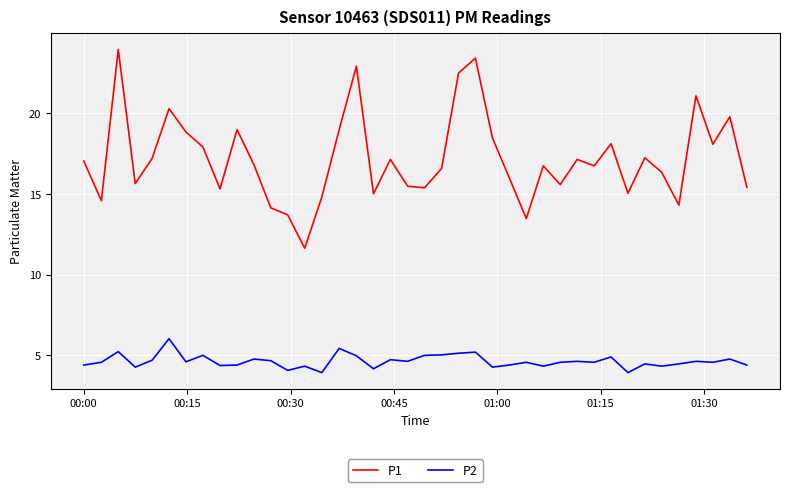

Which series has the largest range (max minus min)?

P1